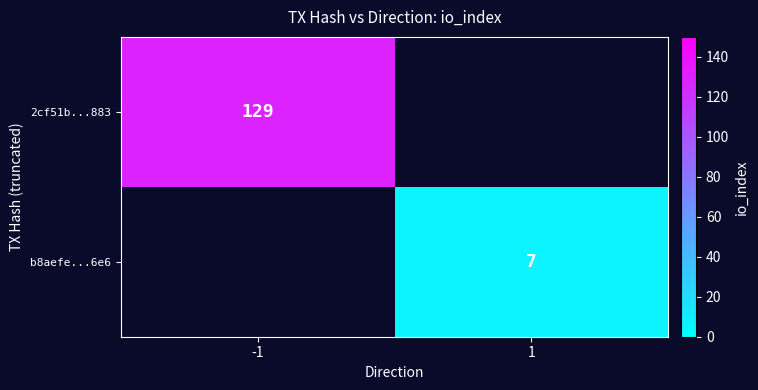

What is the smallest value displayed?

7.0